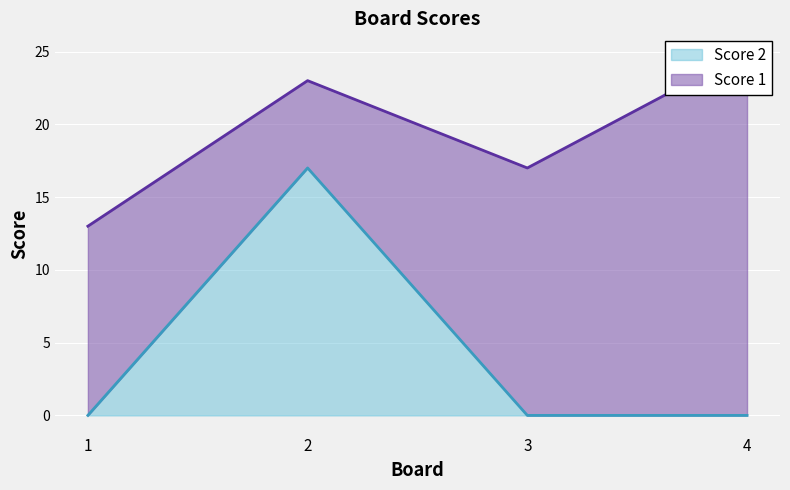

True or false: Score 2 has a value of 6 at 4.

False